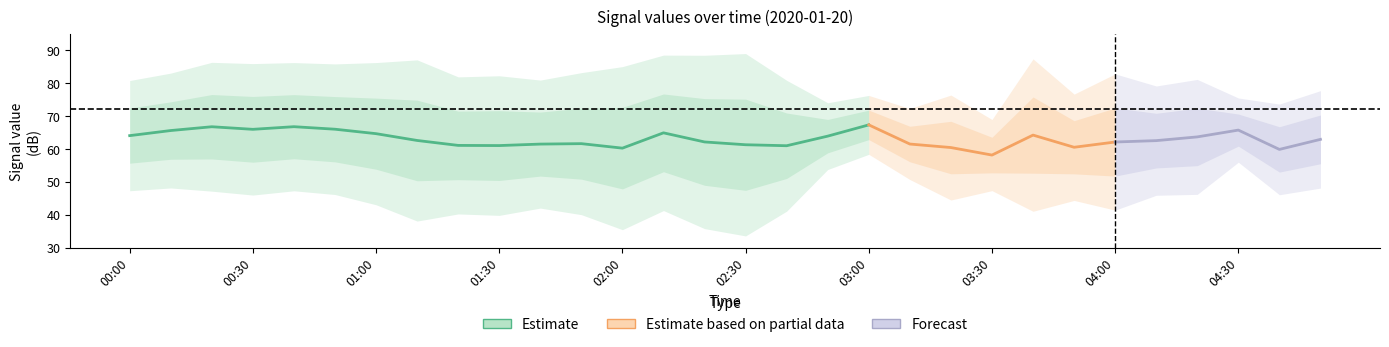

What is the difference between the highest and lowest values at 01:50?

28.3